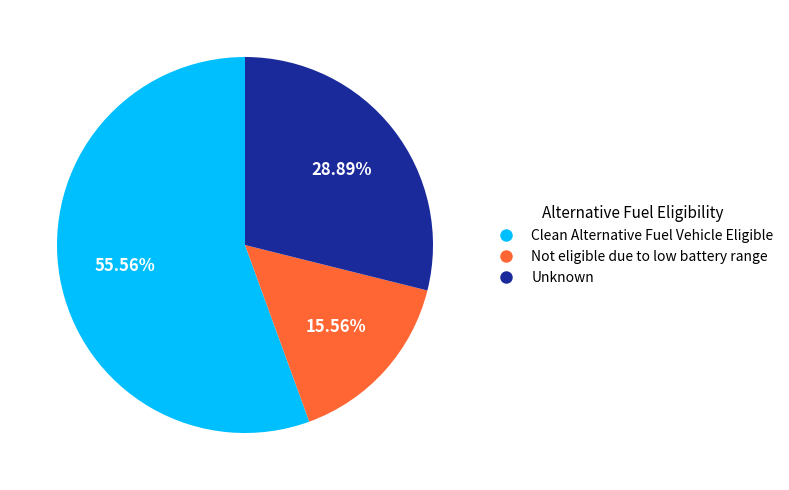

Does any single category account for the majority?

Yes